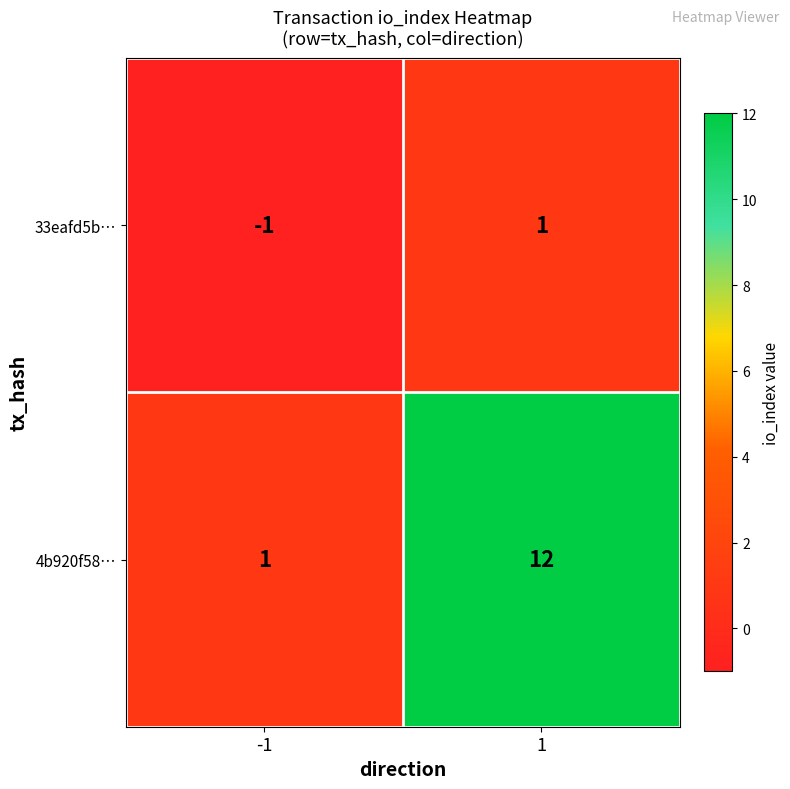

What is the sum of the 4b920f58… values at -1 and 1?

13